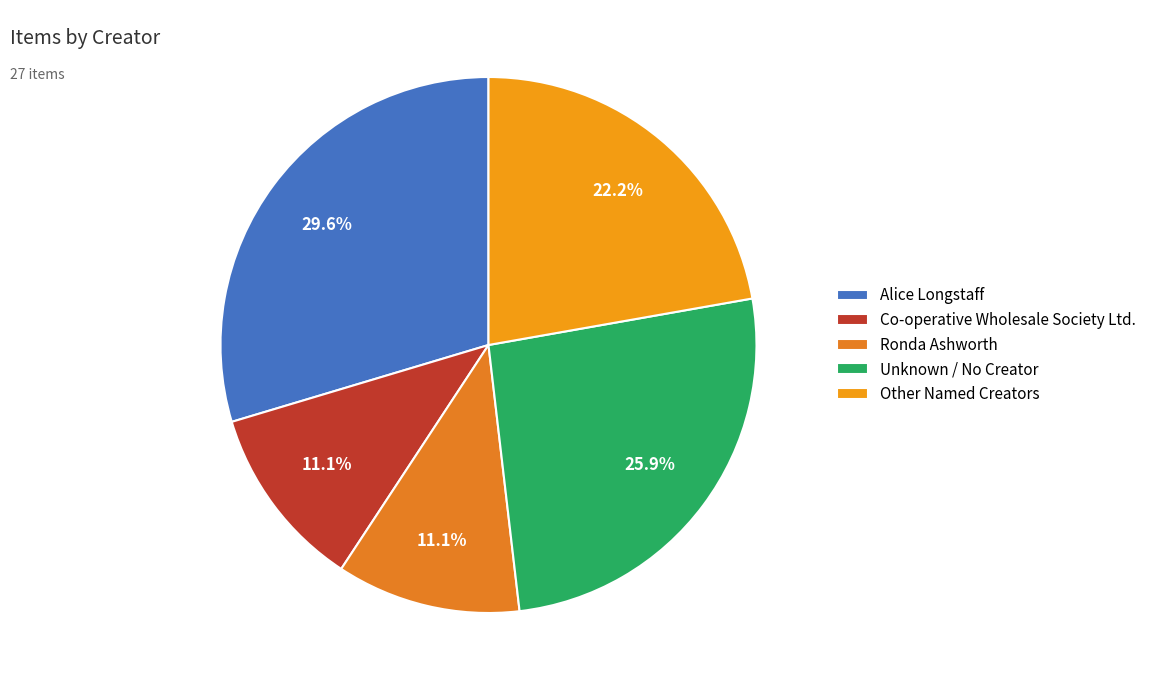

How many slices are in this pie chart?

5